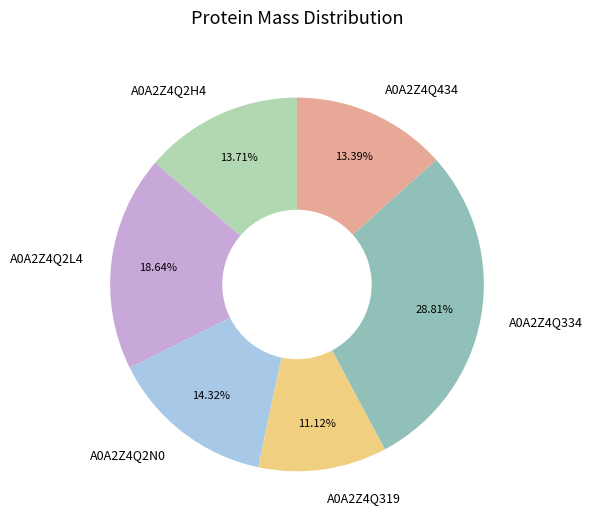

Count the number of slices in the pie.

6